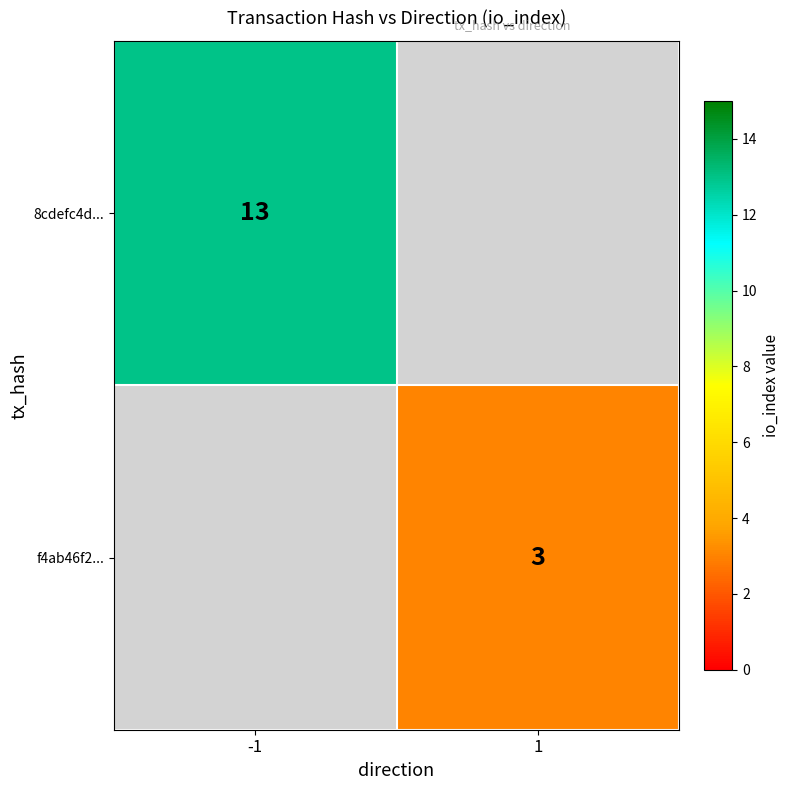

The f4ab46f2... series shows 4 at 1. True or false?

False